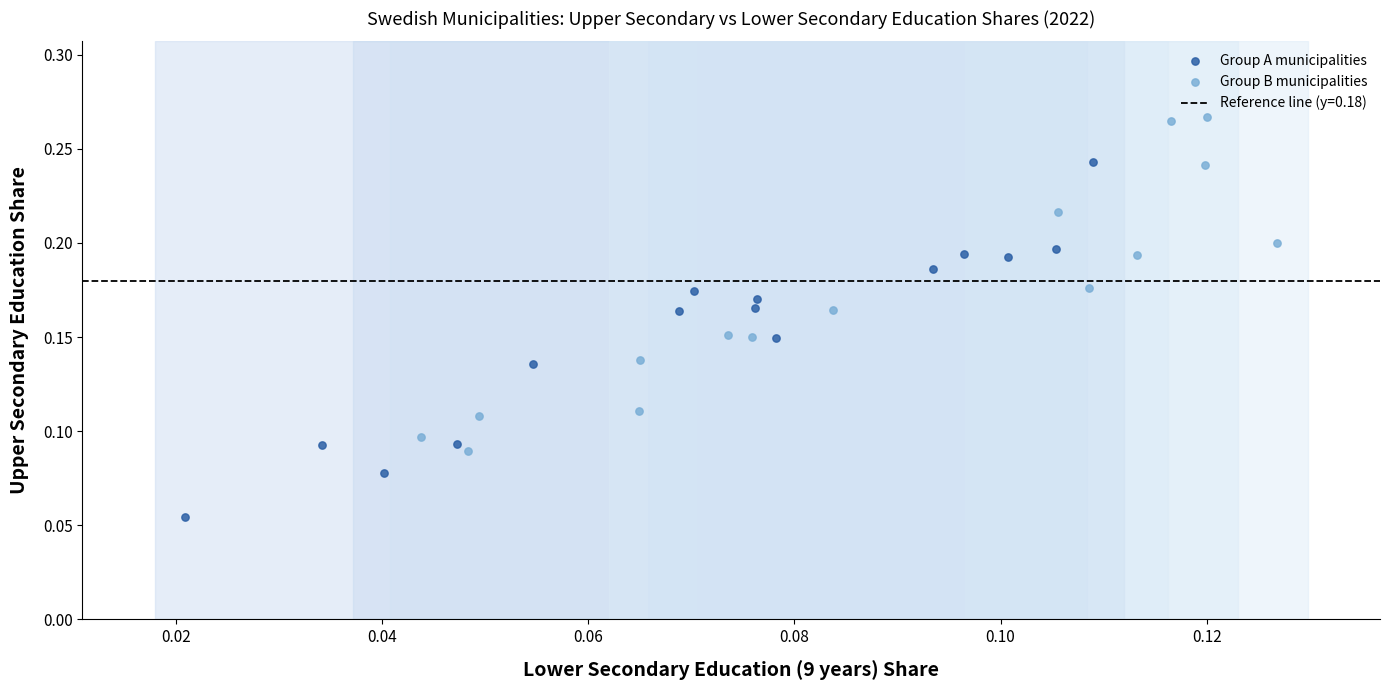

Which series reaches the minimum Y coordinate?

Group A municipalities